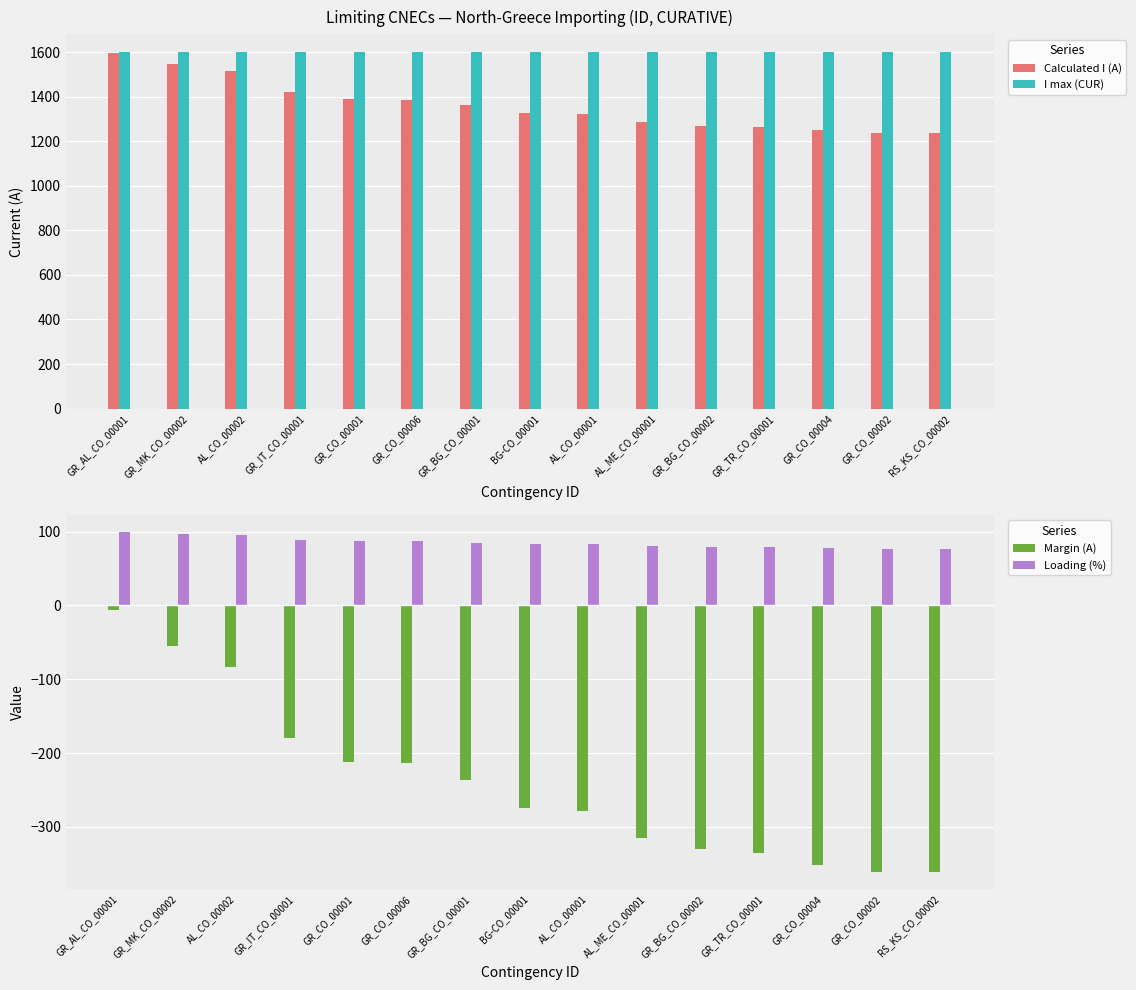

Which has a higher value, RS_KS_CO_00002 or AL_CO_00002?

AL_CO_00002